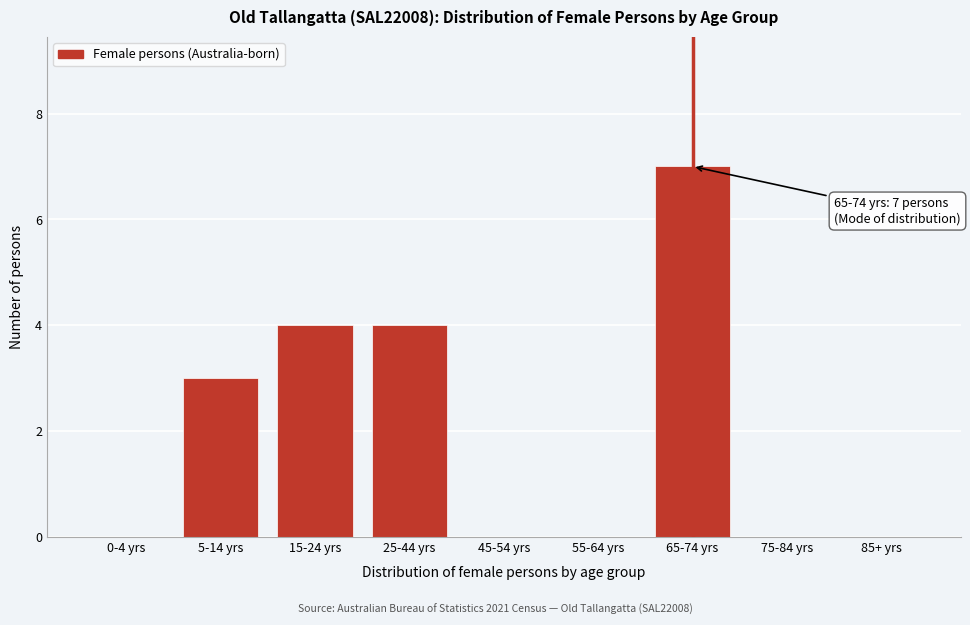

Reading right to left, what are all the values shown in this chart?

85+ yrs=0	75-84 yrs=0	65-74 yrs=7	55-64 yrs=0	45-54 yrs=0	25-44 yrs=4	15-24 yrs=4	5-14 yrs=3	0-4 yrs=0